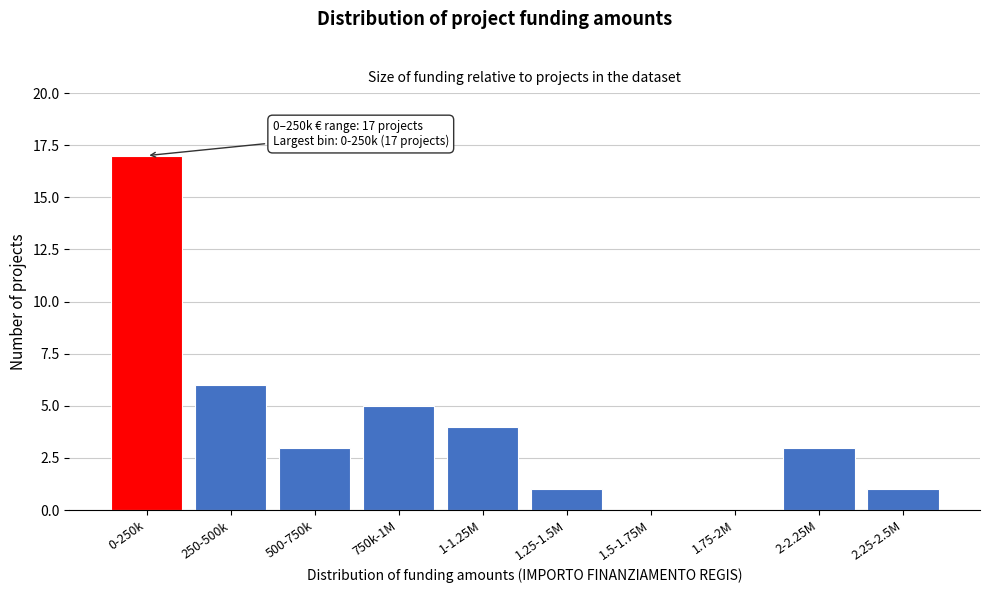

Reading right to left, list all the values displayed in this chart.

2.25-2.5M=1	2-2.25M=3	1.75-2M=0	1.5-1.75M=0	1.25-1.5M=1	1-1.25M=4	750k-1M=5	500-750k=3	250-500k=6	0-250k=17